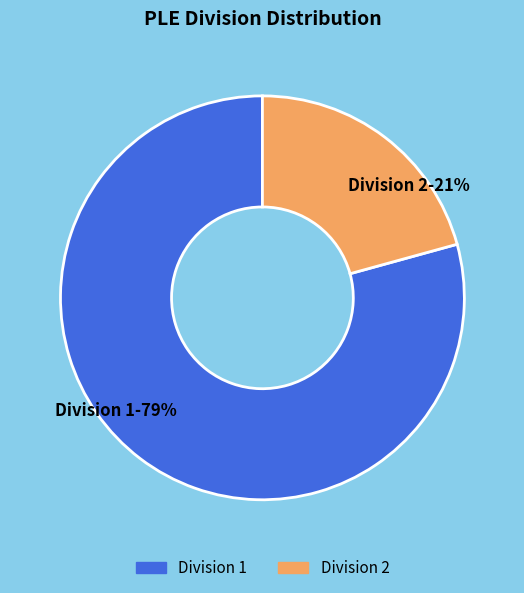

The Division 2-21% slice represents 21% of the pie. True or false?

True